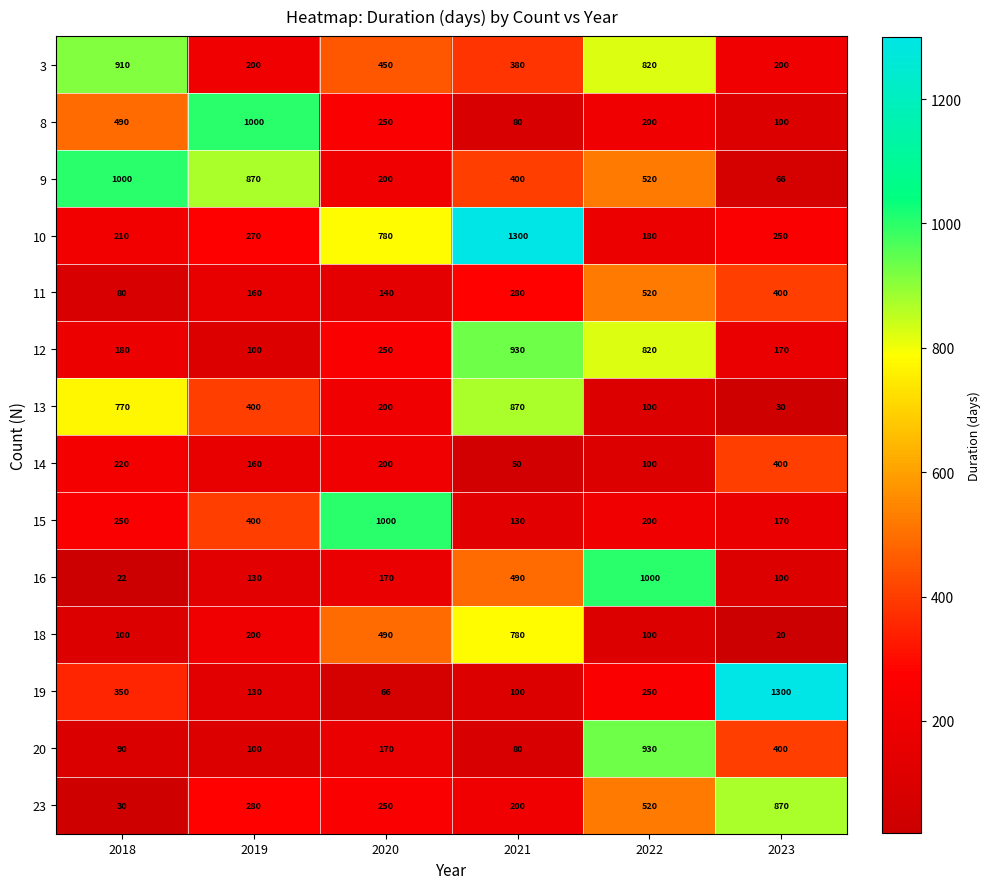

At which label is 3 closest to 555?

2020